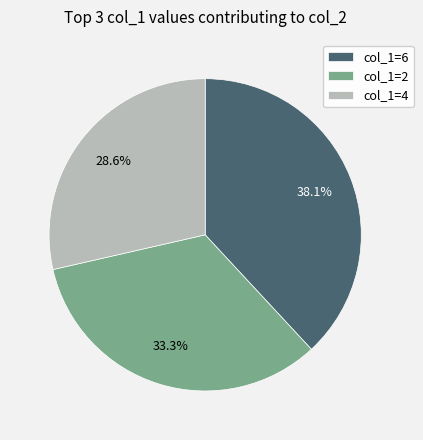

Is col_1=4 the majority of the pie?

No